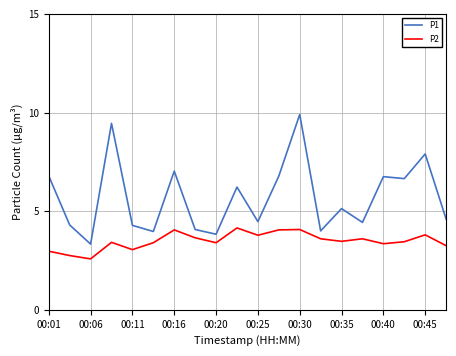

True or false: P2 and P1 cross at least once.

False